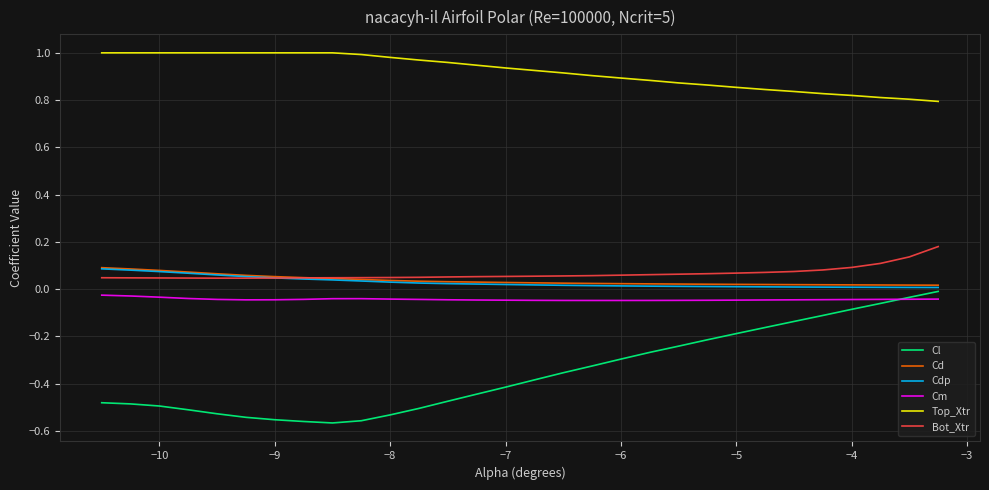

Which series has the widest spread of values?

Cl